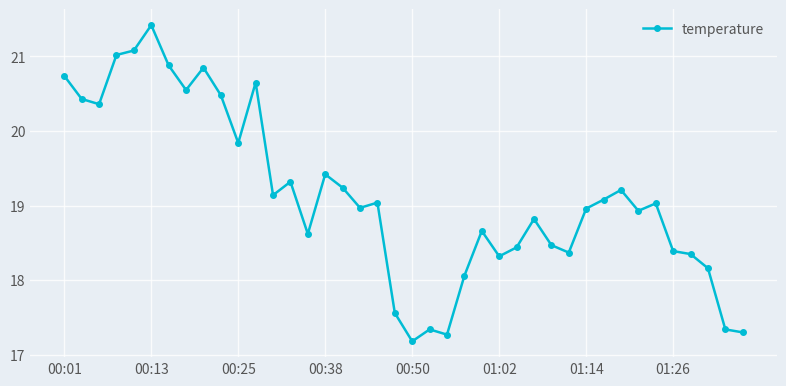

What is the maximum value shown in the chart?

21.4